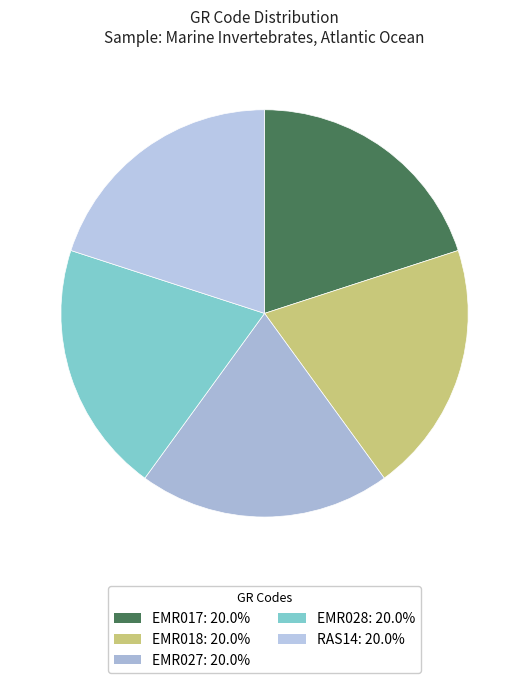

What percentage do EMR017 and EMR027 together represent?

40.0%